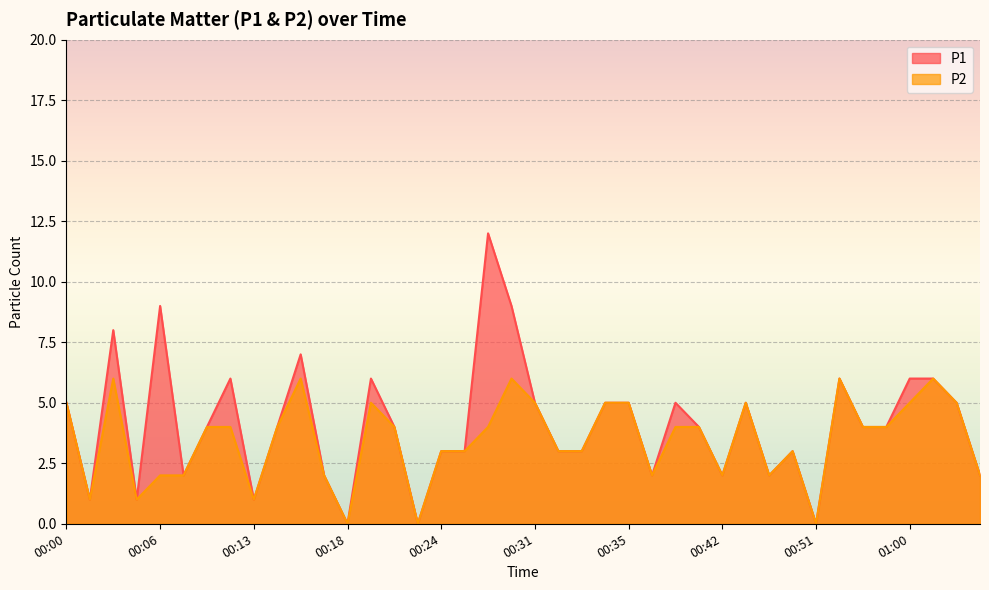

True or false: P1 has more than 2 points higher than both neighbors.

True